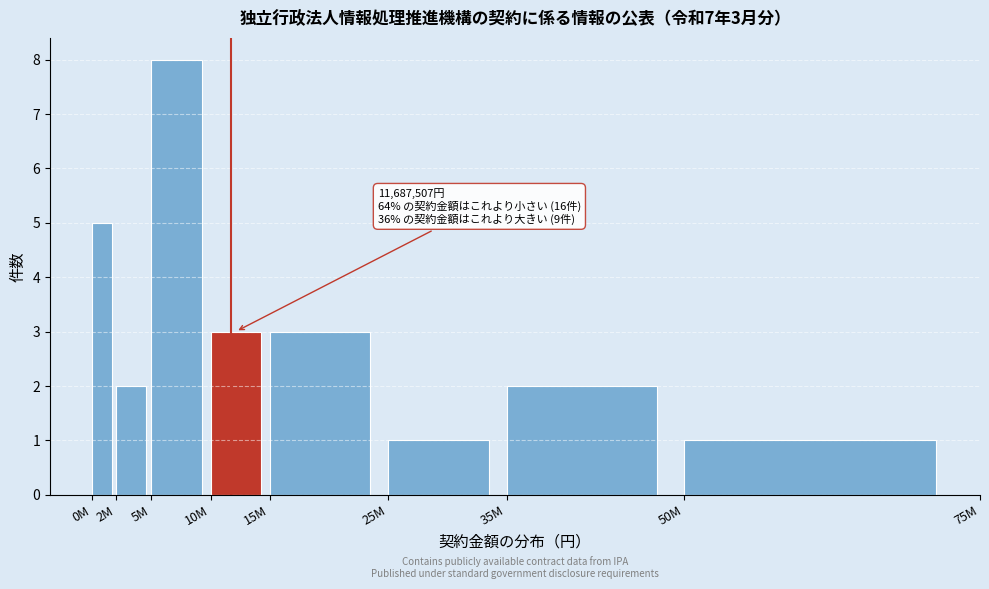

Reading left to right, extract all data points from this chart.

5	2	8	3	3	1	2	1